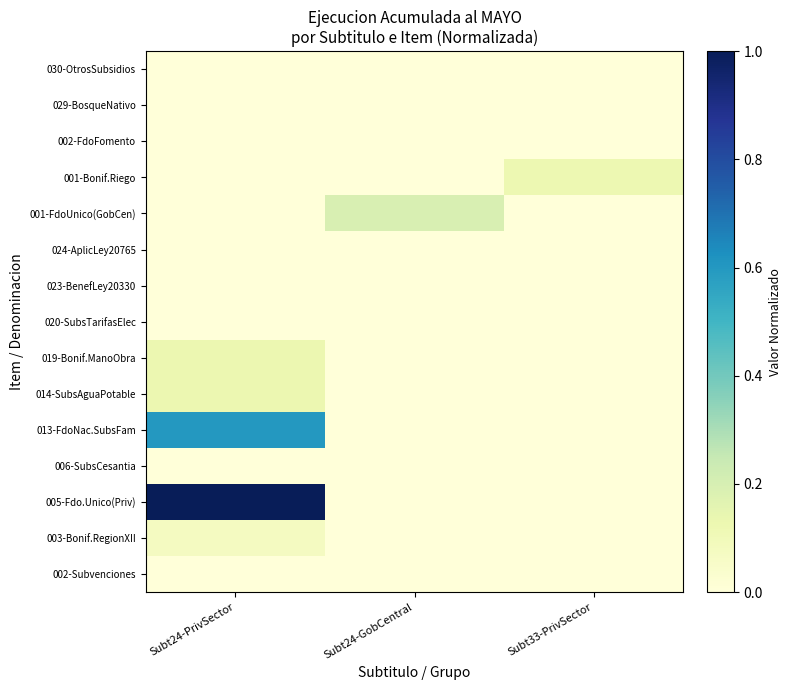

Rank the series by their maximum value, from highest to lowest.

005-Fdo.Unico(Priv), 013-FdoNac.SubsFam, 001-FdoUnico(GobCen), 019-Bonif.ManoObra, 014-SubsAguaPotable, 001-Bonif.Riego, 003-Bonif.RegionXII, 029-BosqueNativo, 002-Subvenciones, 002-FdoFomento, 006-SubsCesantia, 020-SubsTarifasElec, 023-BenefLey20330, 024-AplicLey20765, 030-OtrosSubsidios